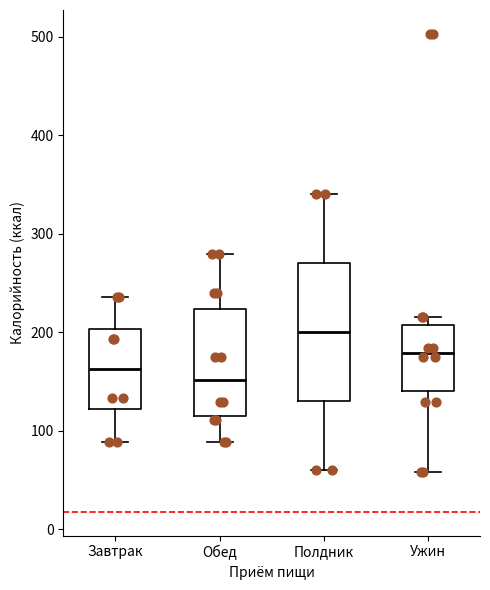

Reading left to right, read every box against the y-axis: the position of its median line, the range the box covers, and the ends of its whiskers. The values are not printed on the chart, so give them approximately, as read against the axis.

Завтрак: median 160, box 120 to 200, whiskers 90 to 240
Обед: median 150, box 120 to 220, whiskers 90 to 280
Полдник: median 200, box 130 to 270, whiskers 60 to 340
Ужин: median 180, box 140 to 210, whiskers 60 to 220